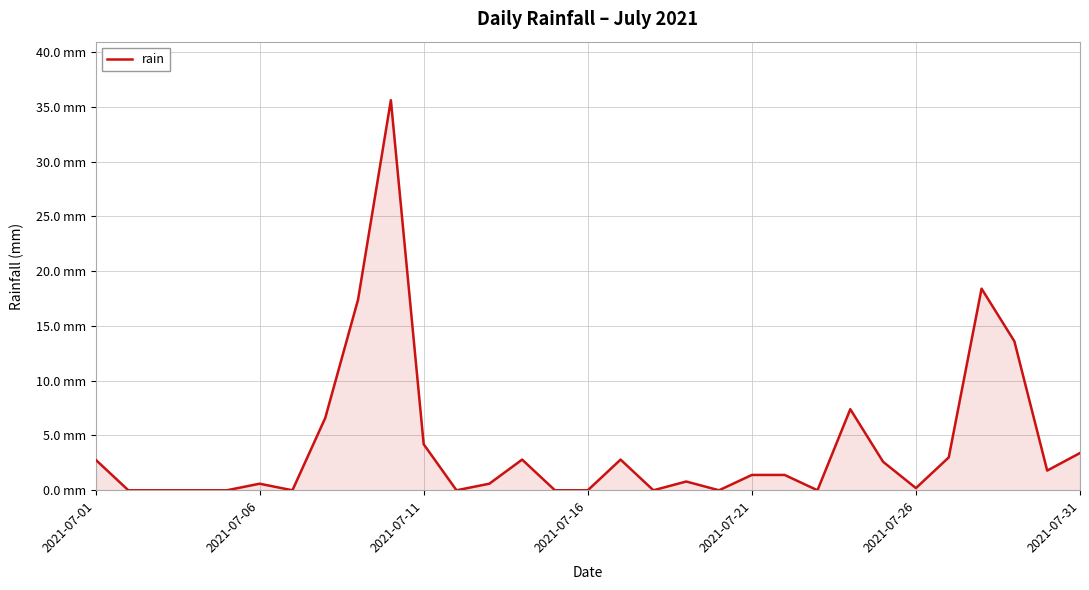

How many interior local peaks (higher than both neighbors) does the data have?

7